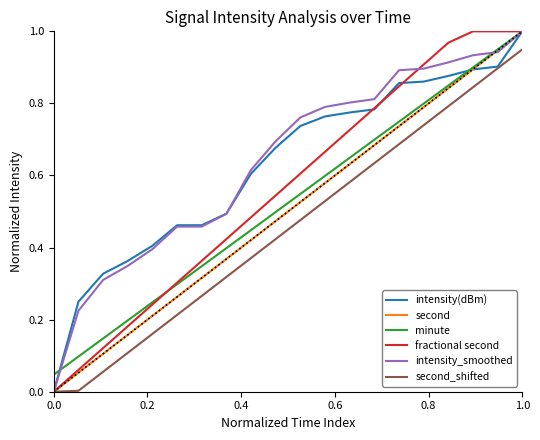

Count the number of data series in this chart.

6